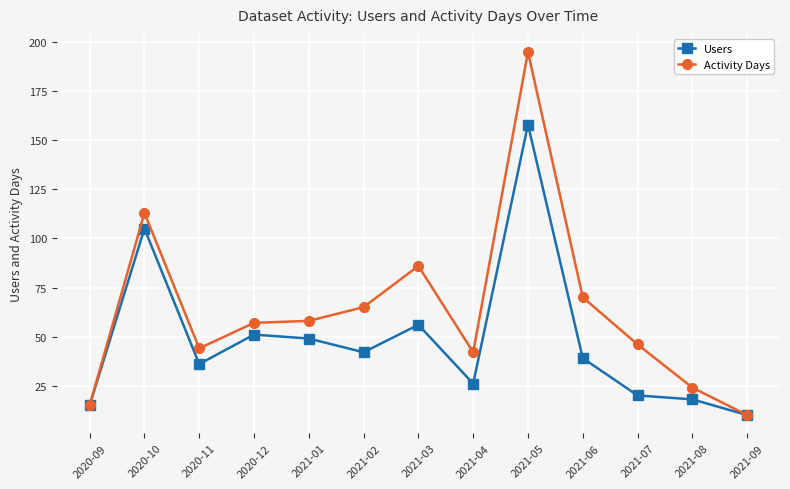

What is the difference between the Activity Days values at 2021-04 and 2020-12?

15